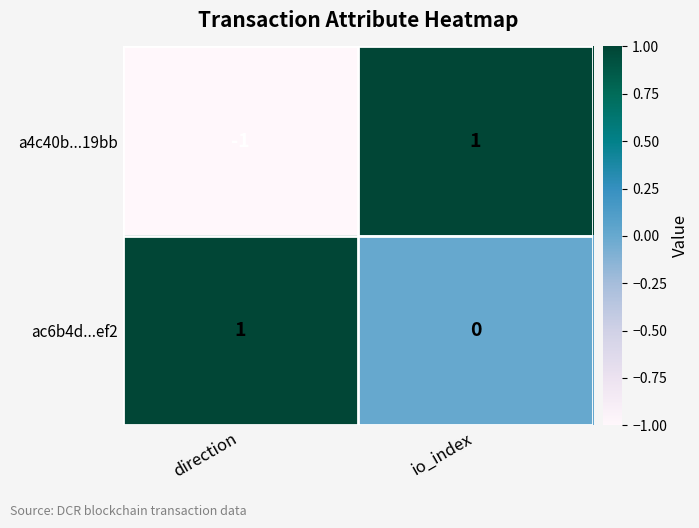

What is the spread (max minus min) of values at io_index?

1